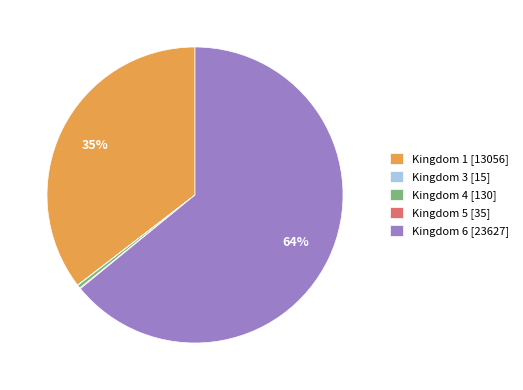

Between Kingdom 4 [130] and Kingdom 1 [13056], which is larger?

Kingdom 1 [13056]